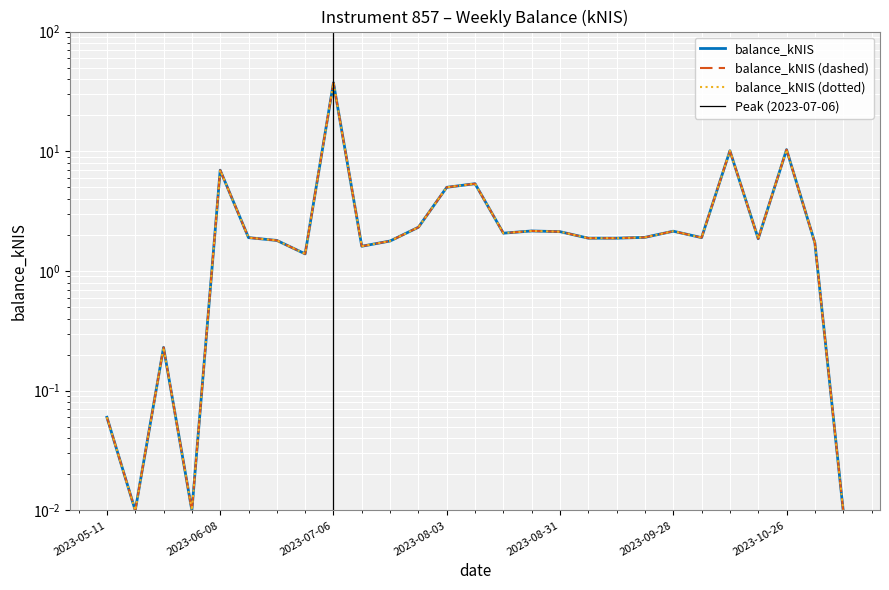

What is the label of the 17th point from the left?

2023-08-31